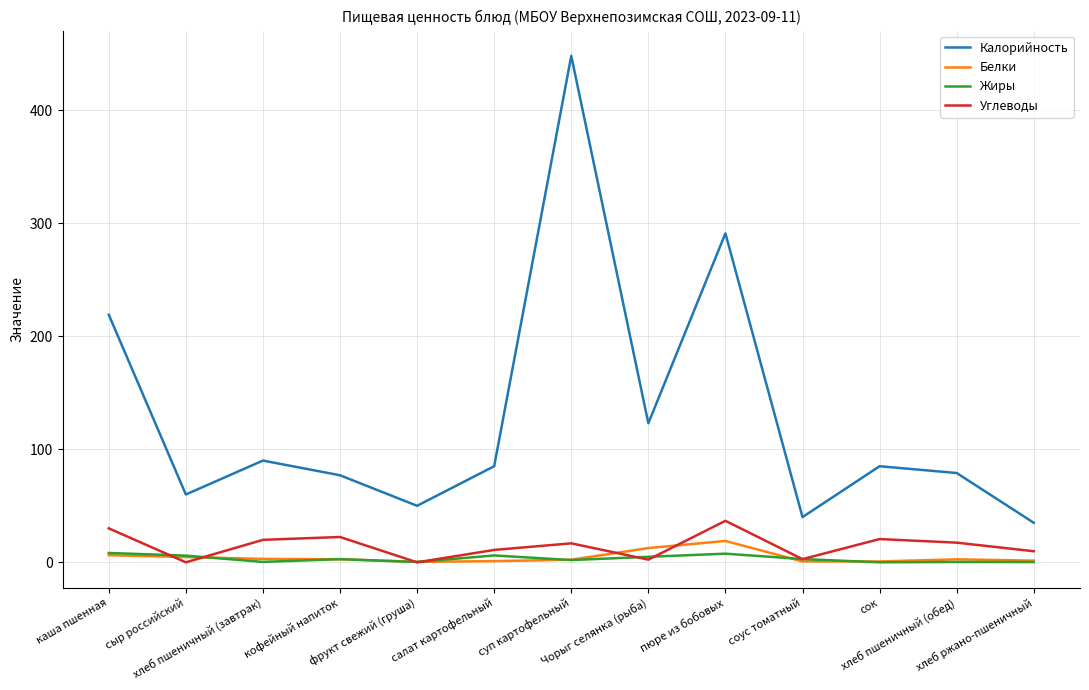

Which series has the largest total across all categories?

Калорийность